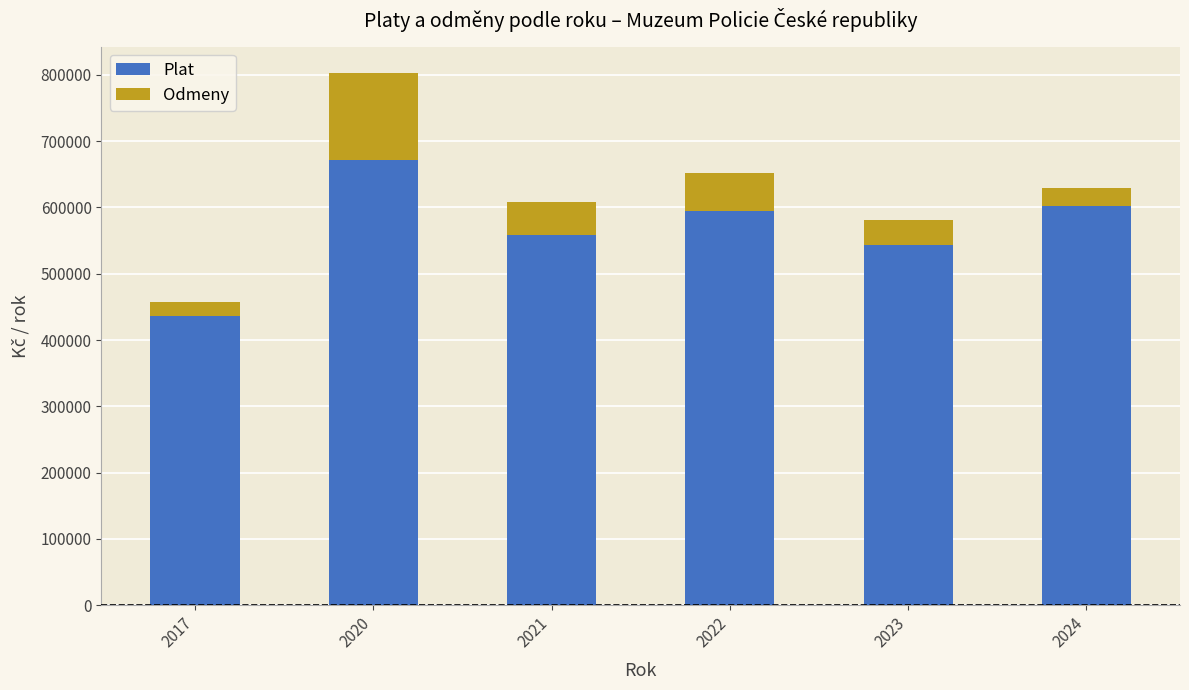

What are all the series names shown in the legend?

Plat, Odmeny